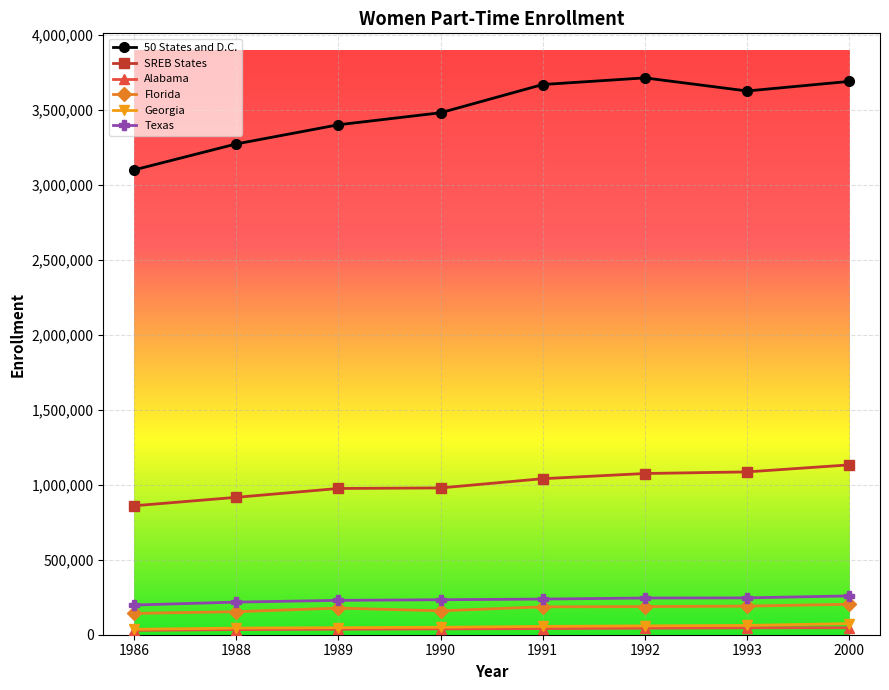

What is the value of the Georgia point at the 4th from the left?

49876